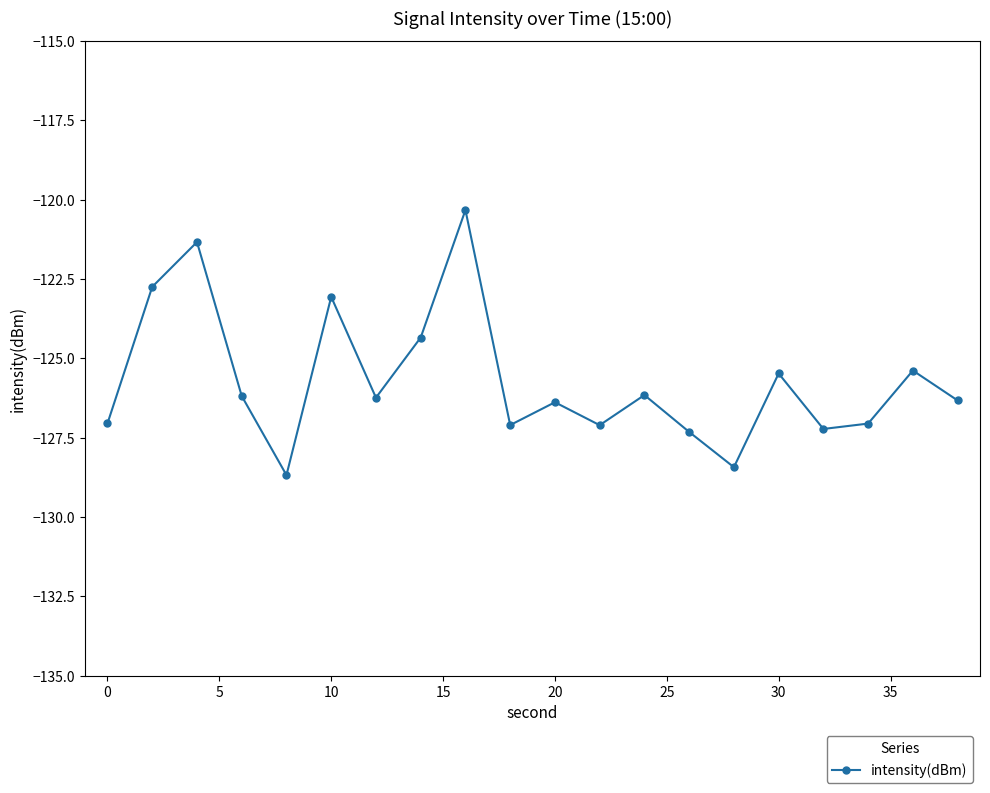

What is the difference between the maximum and minimum values?

8.4